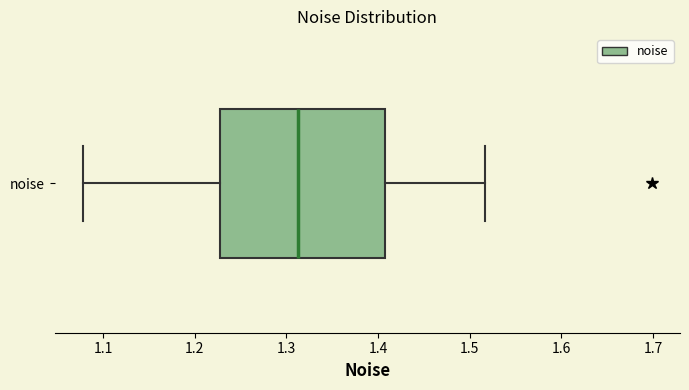

Where does the median line of the box for noise sit on the x-axis? The values are not printed on the chart, so give them approximately, as read against the axis.

1.31